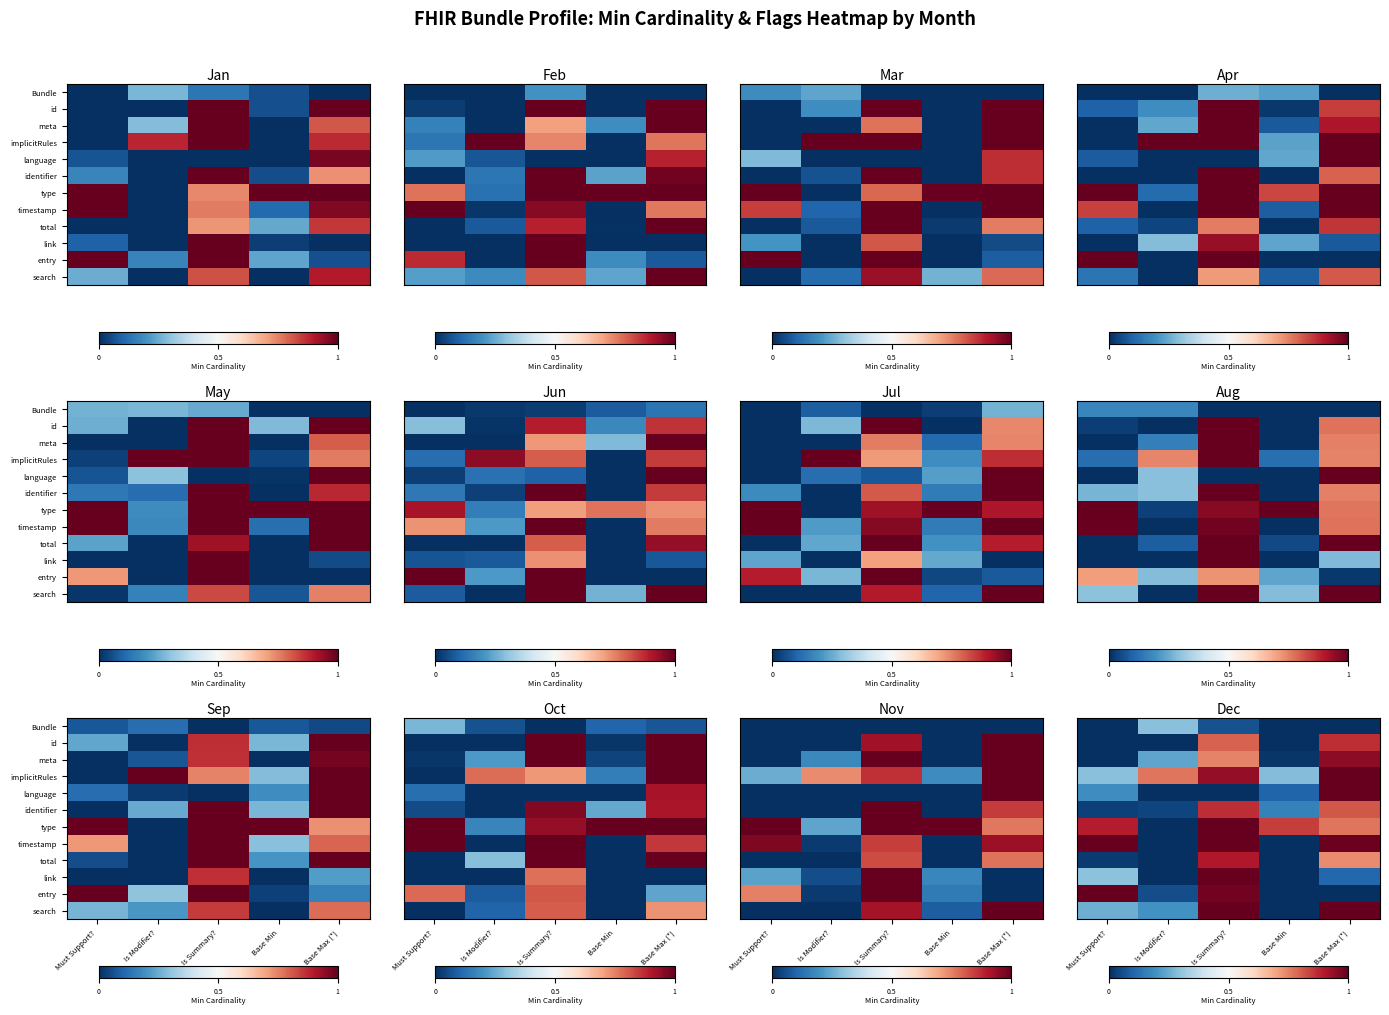

Which category has the highest value across all series?

Base Max (*)